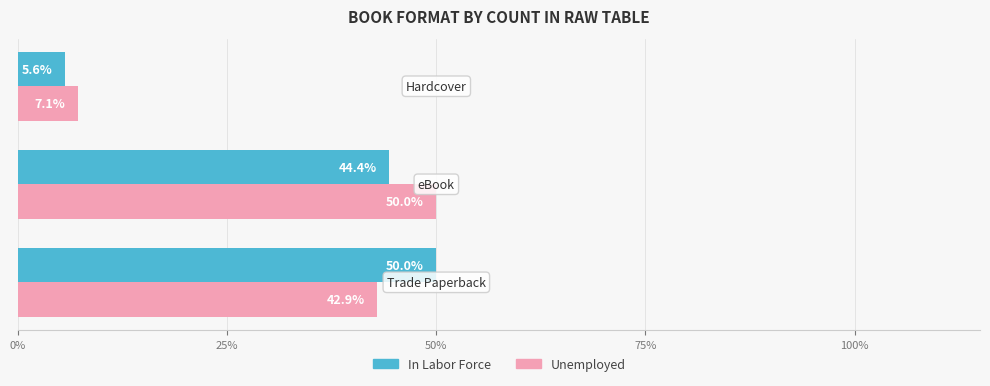

Which series has the largest range (max minus min)?

In Labor Force